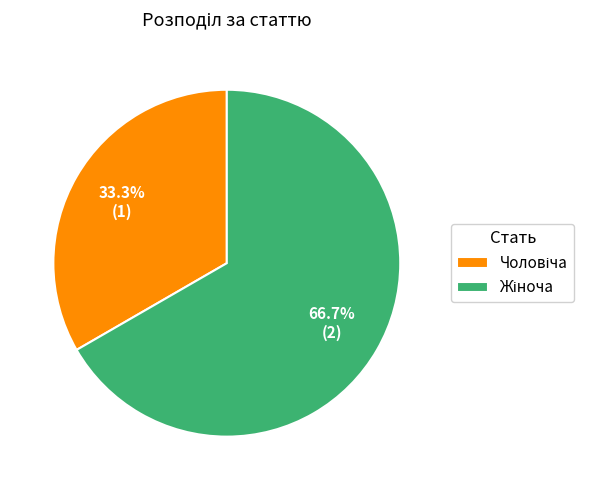

Is there a majority slice in this chart?

Yes